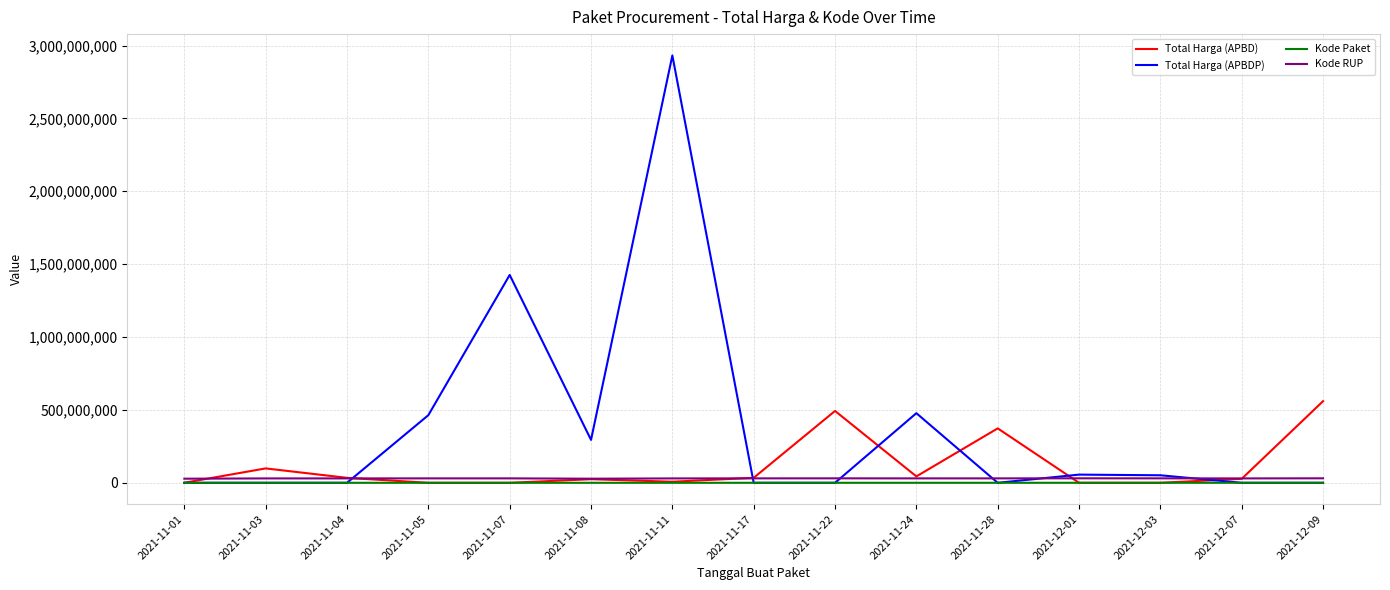

Which series changed the most between 2021-11-11 and 2021-12-03?

Total Harga (APBDP)